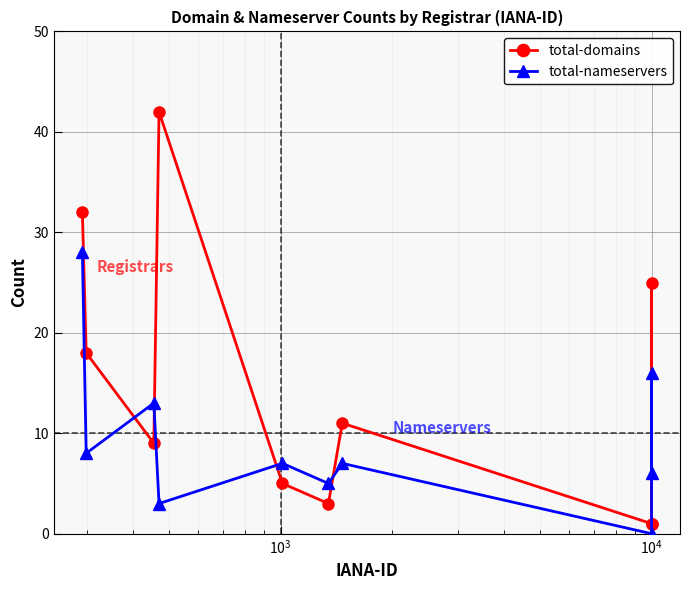

Reading right to left, extract all data points from this chart.

total-domains: 1	25	1	11	3	5	42	9	18	32
total-nameservers: 6	16	0	7	5	7	3	13	8	28